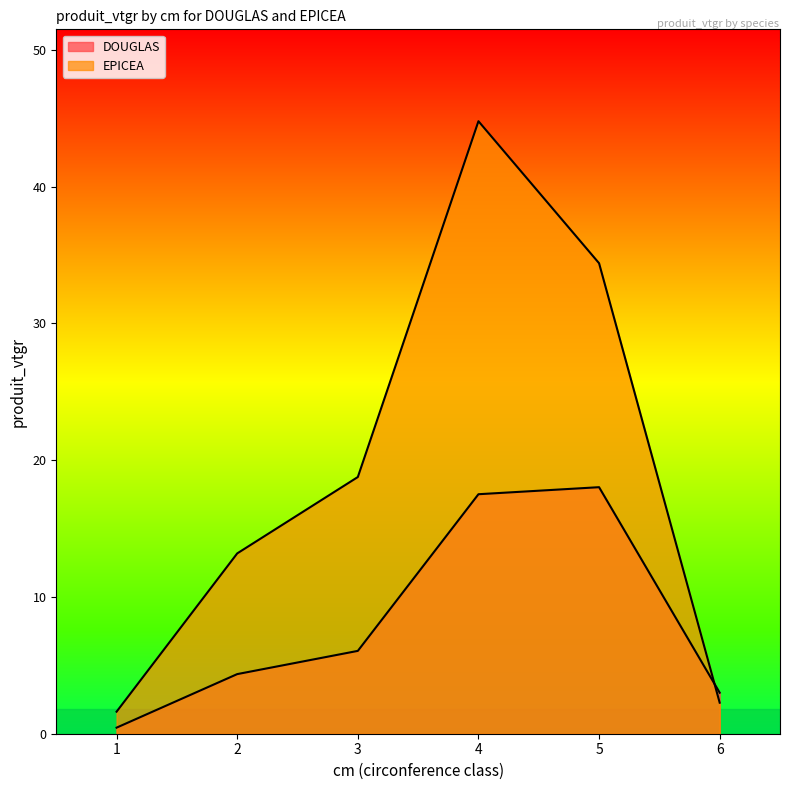

What is the minimum value shown in the chart?

0.4